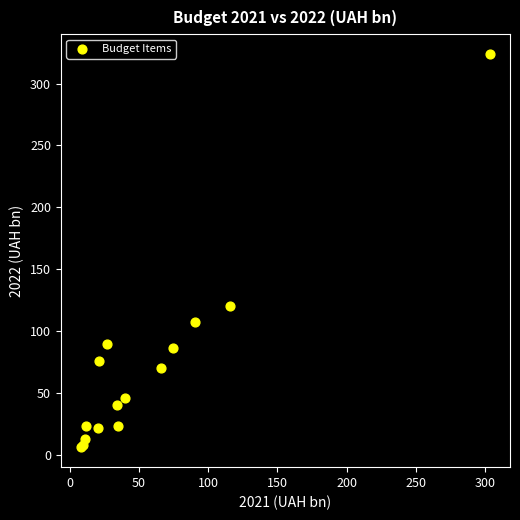

What Y value in the scatter plot is closest to 165?

120.1